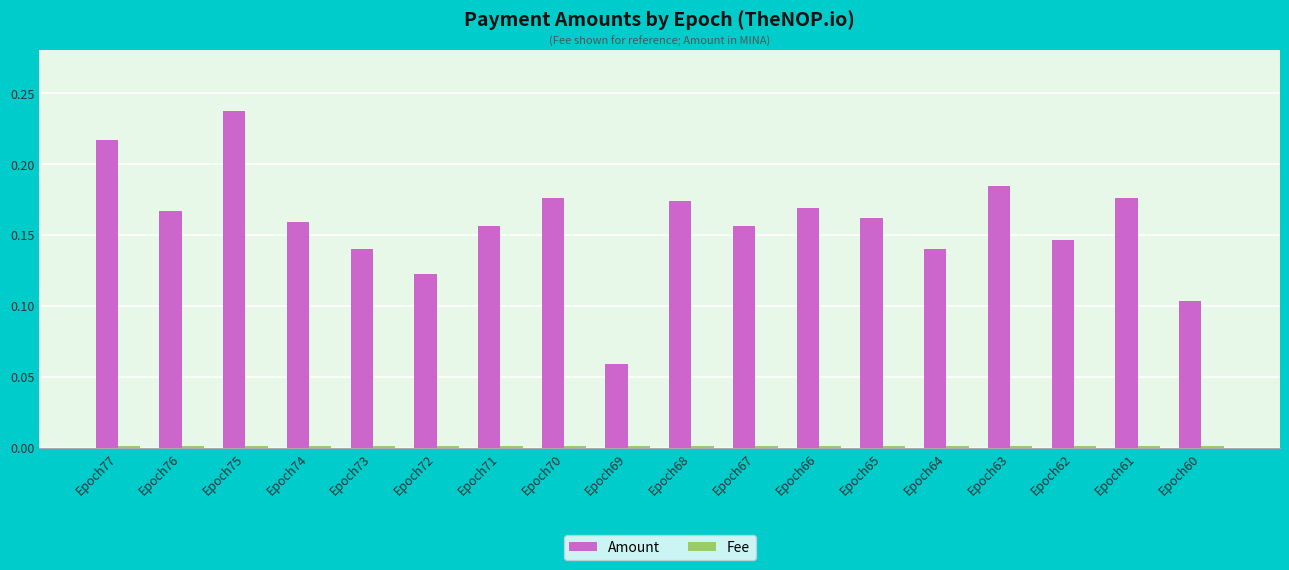

At how many categories does at least one series exceed 0?

18